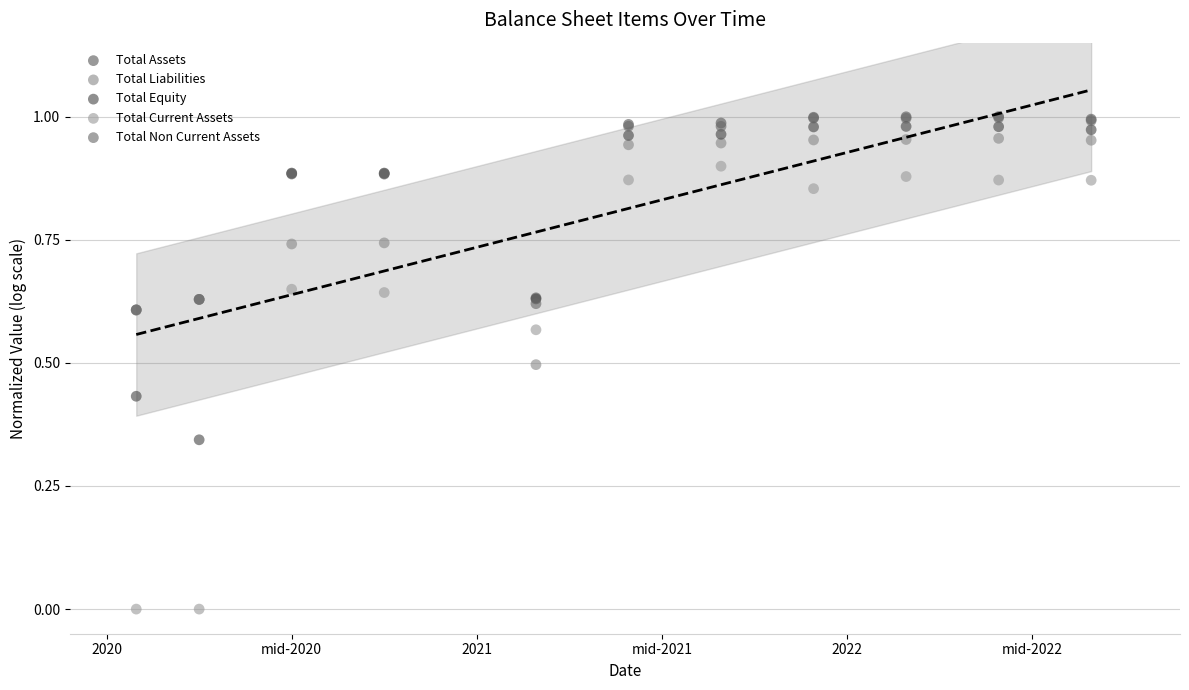

What are all the series names shown in the legend?

Total Assets, Total Liabilities, Total Equity, Total Current Assets, Total Non Current Assets